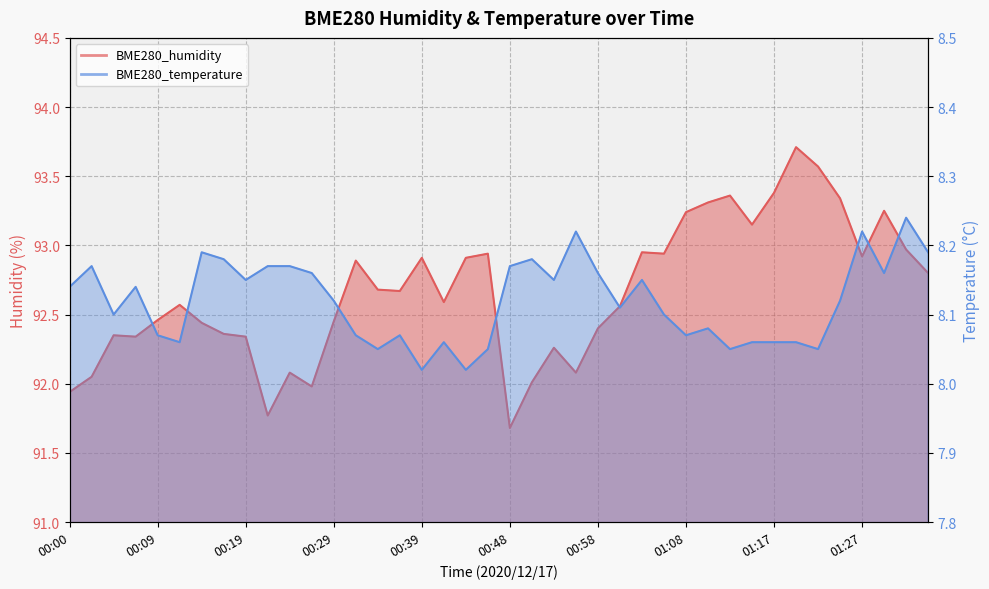

Reading left to right, list all the values displayed in this chart.

BME280_humidity: 00:00=91.9	00:02=92.0	00:05=92.3	00:07=92.3	00:09=92.5	00:12=92.6	00:14=92.4	00:17=92.4	00:19=92.3	00:22=91.8	00:24=92.1	00:26=92.0	00:29=92.5	00:31=92.9	00:34=92.7	00:36=92.7	00:39=92.9	00:41=92.6	00:43=92.9	00:46=92.9	00:48=91.7	00:51=92.0	00:53=92.3	00:56=92.1	00:58=92.4	01:00=92.6	01:03=93.0	01:05=92.9	01:08=93.2	01:10=93.3	01:12=93.4	01:15=93.2	01:17=93.4	01:20=93.7	01:22=93.6	01:25=93.3	01:27=92.9	01:29=93.2	01:32=93.0	01:34=92.8
BME280_temperature: 00:00=8.1	00:02=8.2	00:05=8.1	00:07=8.1	00:09=8.1	00:12=8.1	00:14=8.2	00:17=8.2	00:19=8.2	00:22=8.2	00:24=8.2	00:26=8.2	00:29=8.1	00:31=8.1	00:34=8.1	00:36=8.1	00:39=8.0	00:41=8.1	00:43=8.0	00:46=8.1	00:48=8.2	00:51=8.2	00:53=8.2	00:56=8.2	00:58=8.2	01:00=8.1	01:03=8.2	01:05=8.1	01:08=8.1	01:10=8.1	01:12=8.1	01:15=8.1	01:17=8.1	01:20=8.1	01:22=8.1	01:25=8.1	01:27=8.2	01:29=8.2	01:32=8.2	01:34=8.2